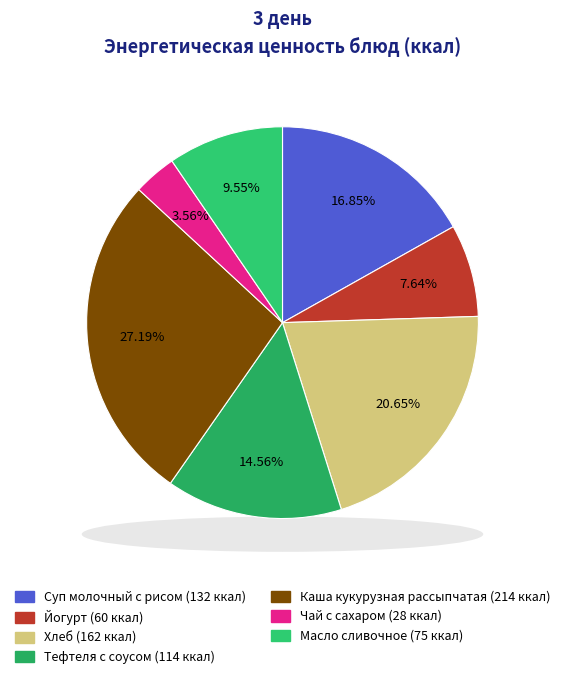

To the nearest percent, what is the average slice percentage?

14%